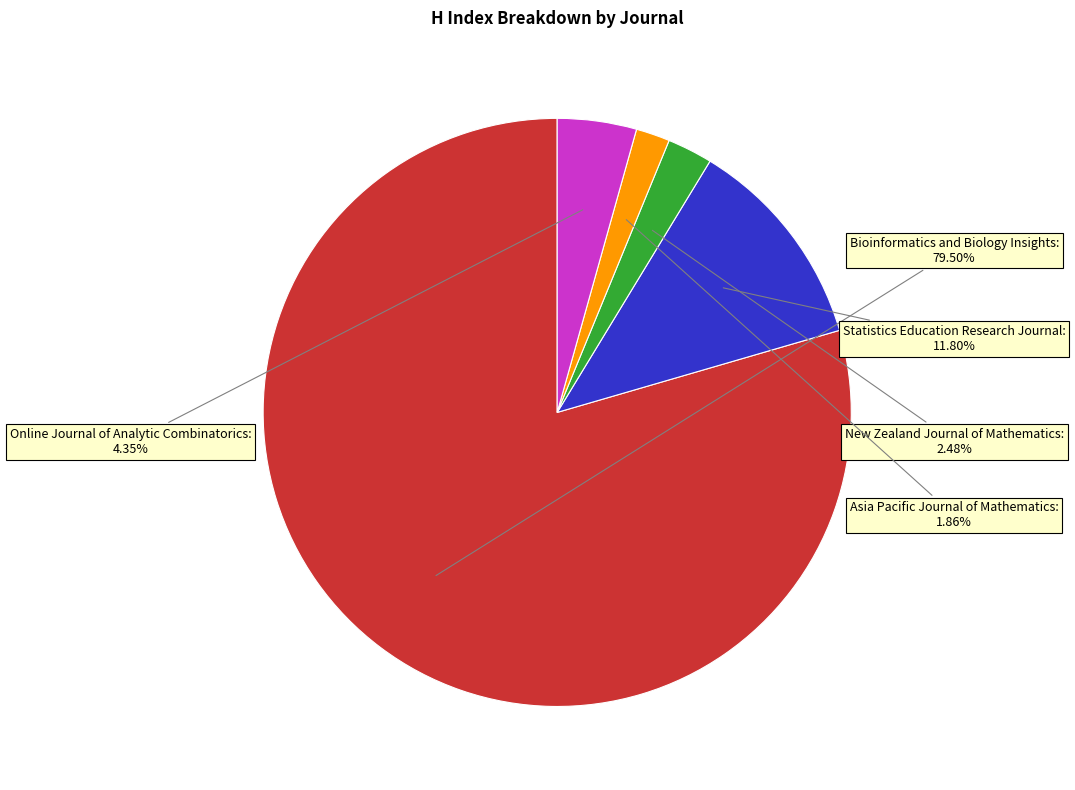

Does any single category account for the majority?

Yes